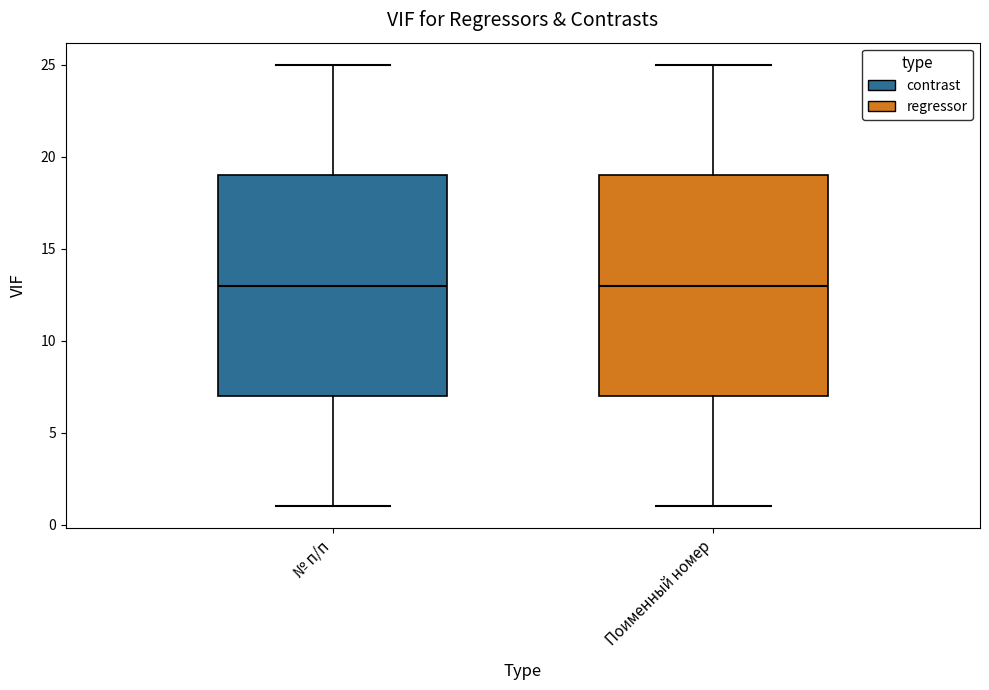

Reading left to right, read every box against the y-axis: the position of its median line, the range the box covers, and the ends of its whiskers. The values are not printed on the chart, so give them approximately, as read against the axis.

№ п/п: median 13, box 7 to 19, whiskers 1 to 25
Поименный номер: median 13, box 7 to 19, whiskers 1 to 25